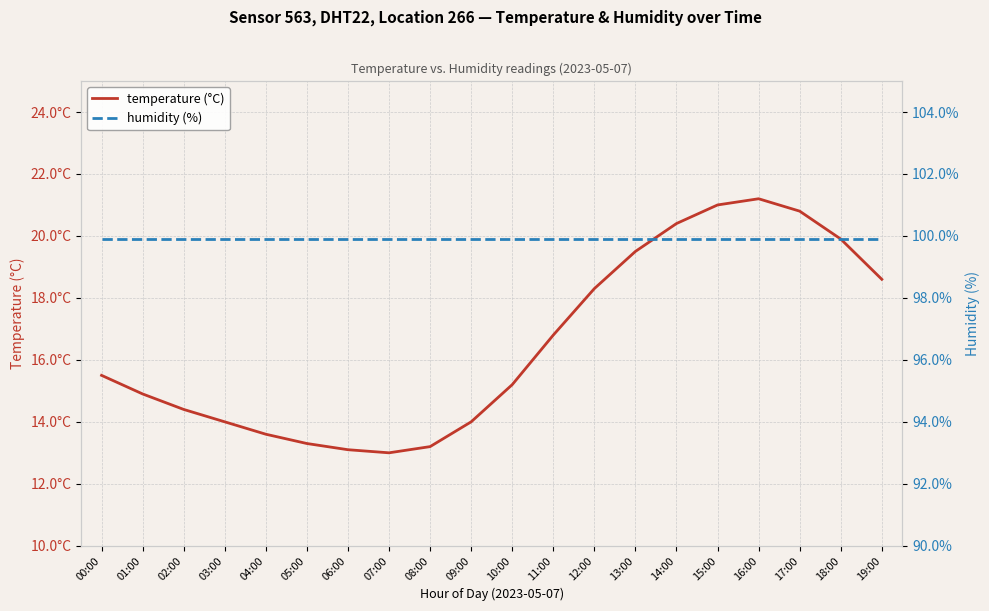

Which label corresponds to the largest value in the chart?

00:00